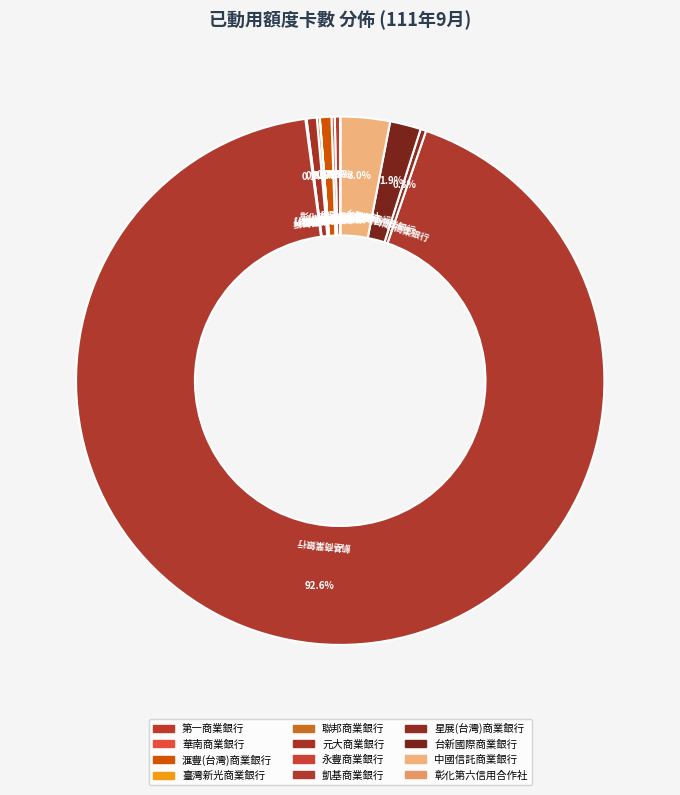

True or false: 凱基商業銀行 accounts for 93% of the total.

True